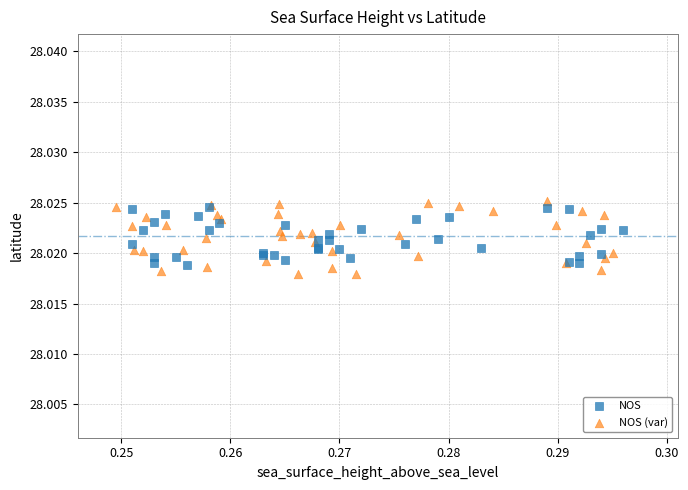

Which series has the largest Y range (max minus min)?

NOS (var)